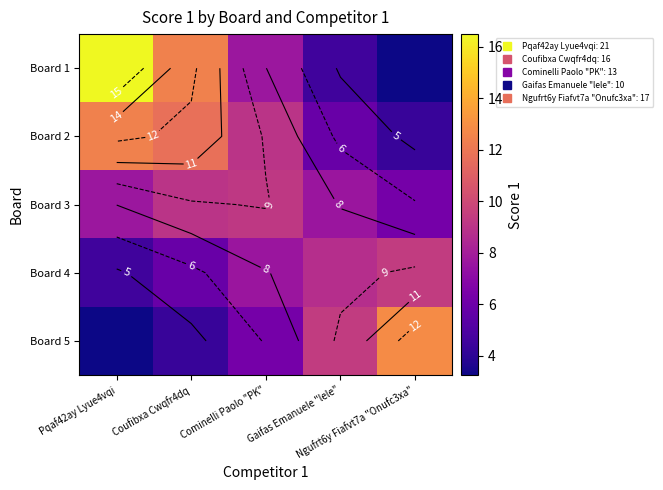

What is the average value of the Board 1 series?

8.9